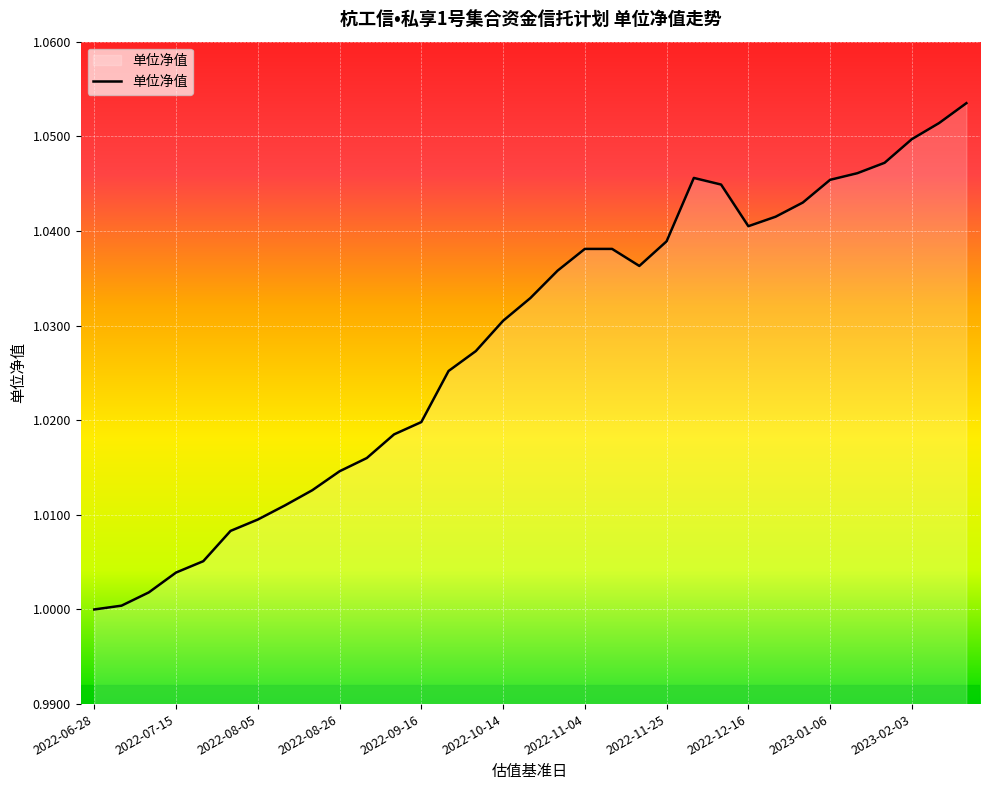

List the labels in order of value, largest first.

2023-02-17, 2023-02-10, 2023-02-03, 2023-01-20, 2023-01-13, 2022-12-02, 2023-01-06, 2022-12-09, 2022-12-30, 2022-12-23, 2022-12-16, 2022-11-25, 2022-11-04, 2022-11-11, 2022-11-18, 2022-10-28, 2022-10-21, 2022-10-14, 2022-09-30, 2022-09-23, 2022-09-16, 2022-09-09, 2022-09-02, 2022-08-26, 2022-08-19, 2022-08-12, 2022-08-05, 2022-07-29, 2022-07-22, 2022-07-15, 2022-07-08, 2022-07-01, 2022-06-28